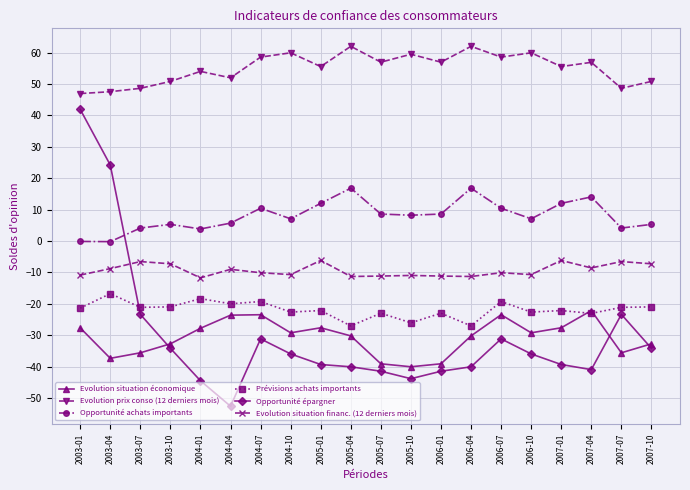

What is the difference between the Evolution situation financ. (12 derniers mois) values at 2003-07 and 2006-01?

4.6